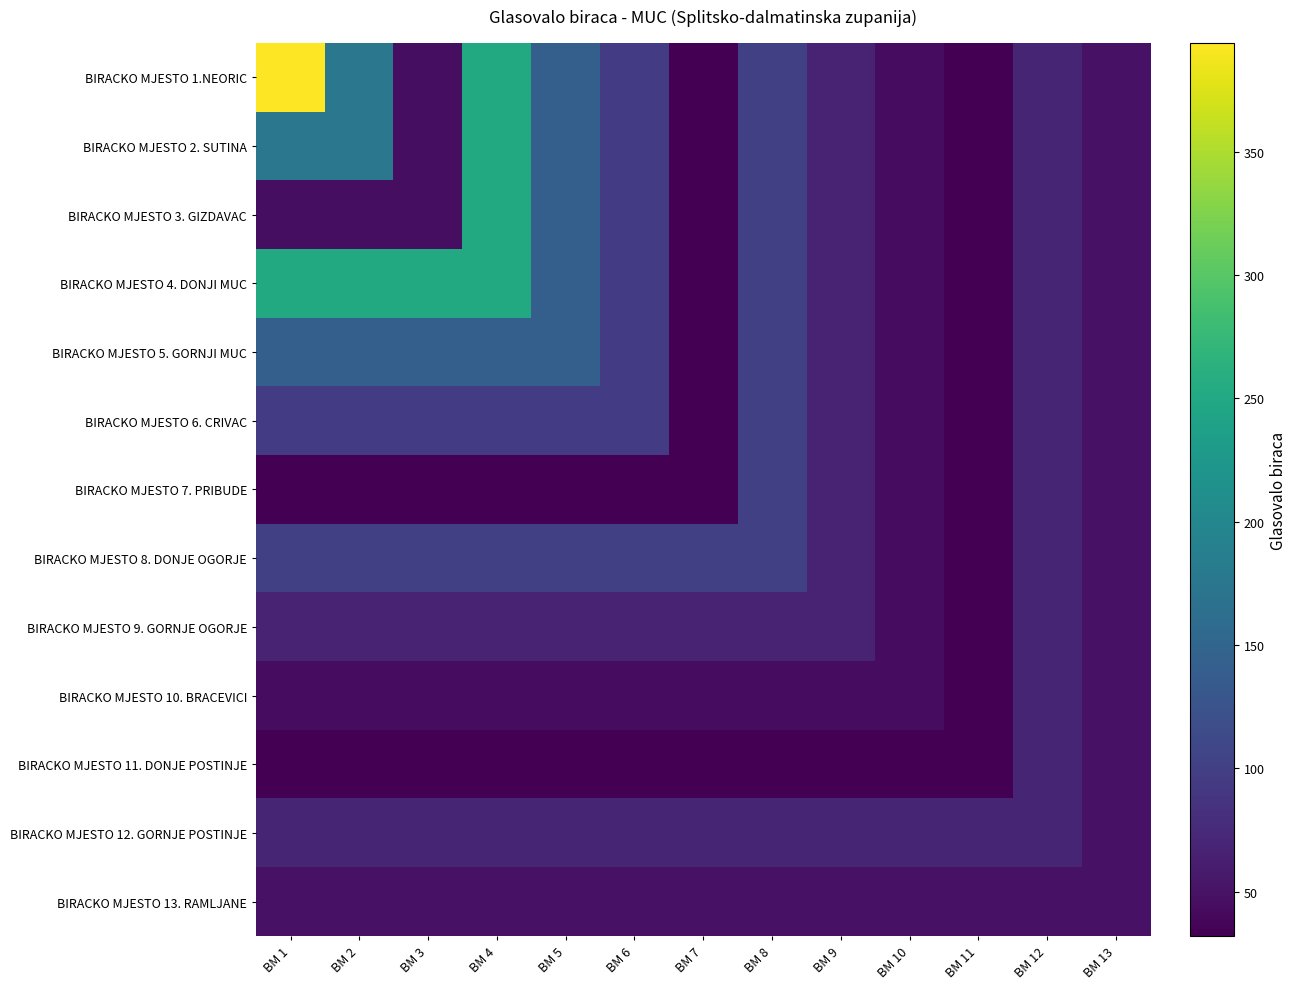

Reading left to right, transcribe all the data shown in this chart.

BIRACKO MJESTO 1.NEORIC: BM 1=394	BM 2=175	BM 3=46	BM 4=252	BM 5=141	BM 6=95	BM 7=32	BM 8=101	BM 9=67	BM 10=44	BM 11=33	BM 12=69	BM 13=49
BIRACKO MJESTO 2. SUTINA: BM 1=175	BM 2=175	BM 3=46	BM 4=252	BM 5=141	BM 6=95	BM 7=32	BM 8=101	BM 9=67	BM 10=44	BM 11=33	BM 12=69	BM 13=49
BIRACKO MJESTO 3. GIZDAVAC: BM 1=46	BM 2=46	BM 3=46	BM 4=252	BM 5=141	BM 6=95	BM 7=32	BM 8=101	BM 9=67	BM 10=44	BM 11=33	BM 12=69	BM 13=49
BIRACKO MJESTO 4. DONJI MUC: BM 1=252	BM 2=252	BM 3=252	BM 4=252	BM 5=141	BM 6=95	BM 7=32	BM 8=101	BM 9=67	BM 10=44	BM 11=33	BM 12=69	BM 13=49
BIRACKO MJESTO 5. GORNJI MUC: BM 1=141	BM 2=141	BM 3=141	BM 4=141	BM 5=141	BM 6=95	BM 7=32	BM 8=101	BM 9=67	BM 10=44	BM 11=33	BM 12=69	BM 13=49
BIRACKO MJESTO 6. CRIVAC: BM 1=95	BM 2=95	BM 3=95	BM 4=95	BM 5=95	BM 6=95	BM 7=32	BM 8=101	BM 9=67	BM 10=44	BM 11=33	BM 12=69	BM 13=49
BIRACKO MJESTO 7. PRIBUDE: BM 1=32	BM 2=32	BM 3=32	BM 4=32	BM 5=32	BM 6=32	BM 7=32	BM 8=101	BM 9=67	BM 10=44	BM 11=33	BM 12=69	BM 13=49
BIRACKO MJESTO 8. DONJE OGORJE: BM 1=101	BM 2=101	BM 3=101	BM 4=101	BM 5=101	BM 6=101	BM 7=101	BM 8=101	BM 9=67	BM 10=44	BM 11=33	BM 12=69	BM 13=49
BIRACKO MJESTO 9. GORNJE OGORJE: BM 1=67	BM 2=67	BM 3=67	BM 4=67	BM 5=67	BM 6=67	BM 7=67	BM 8=67	BM 9=67	BM 10=44	BM 11=33	BM 12=69	BM 13=49
BIRACKO MJESTO 10. BRACEVICI: BM 1=44	BM 2=44	BM 3=44	BM 4=44	BM 5=44	BM 6=44	BM 7=44	BM 8=44	BM 9=44	BM 10=44	BM 11=33	BM 12=69	BM 13=49
BIRACKO MJESTO 11. DONJE POSTINJE: BM 1=33	BM 2=33	BM 3=33	BM 4=33	BM 5=33	BM 6=33	BM 7=33	BM 8=33	BM 9=33	BM 10=33	BM 11=33	BM 12=69	BM 13=49
BIRACKO MJESTO 12. GORNJE POSTINJE: BM 1=69	BM 2=69	BM 3=69	BM 4=69	BM 5=69	BM 6=69	BM 7=69	BM 8=69	BM 9=69	BM 10=69	BM 11=69	BM 12=69	BM 13=49
BIRACKO MJESTO 13. RAMLJANE: BM 1=49	BM 2=49	BM 3=49	BM 4=49	BM 5=49	BM 6=49	BM 7=49	BM 8=49	BM 9=49	BM 10=49	BM 11=49	BM 12=49	BM 13=49